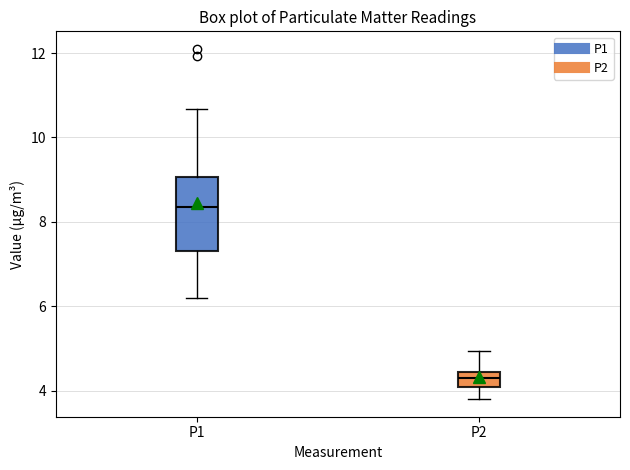

Comparing the boxes themselves (not the whiskers), which one is the tallest?

P1